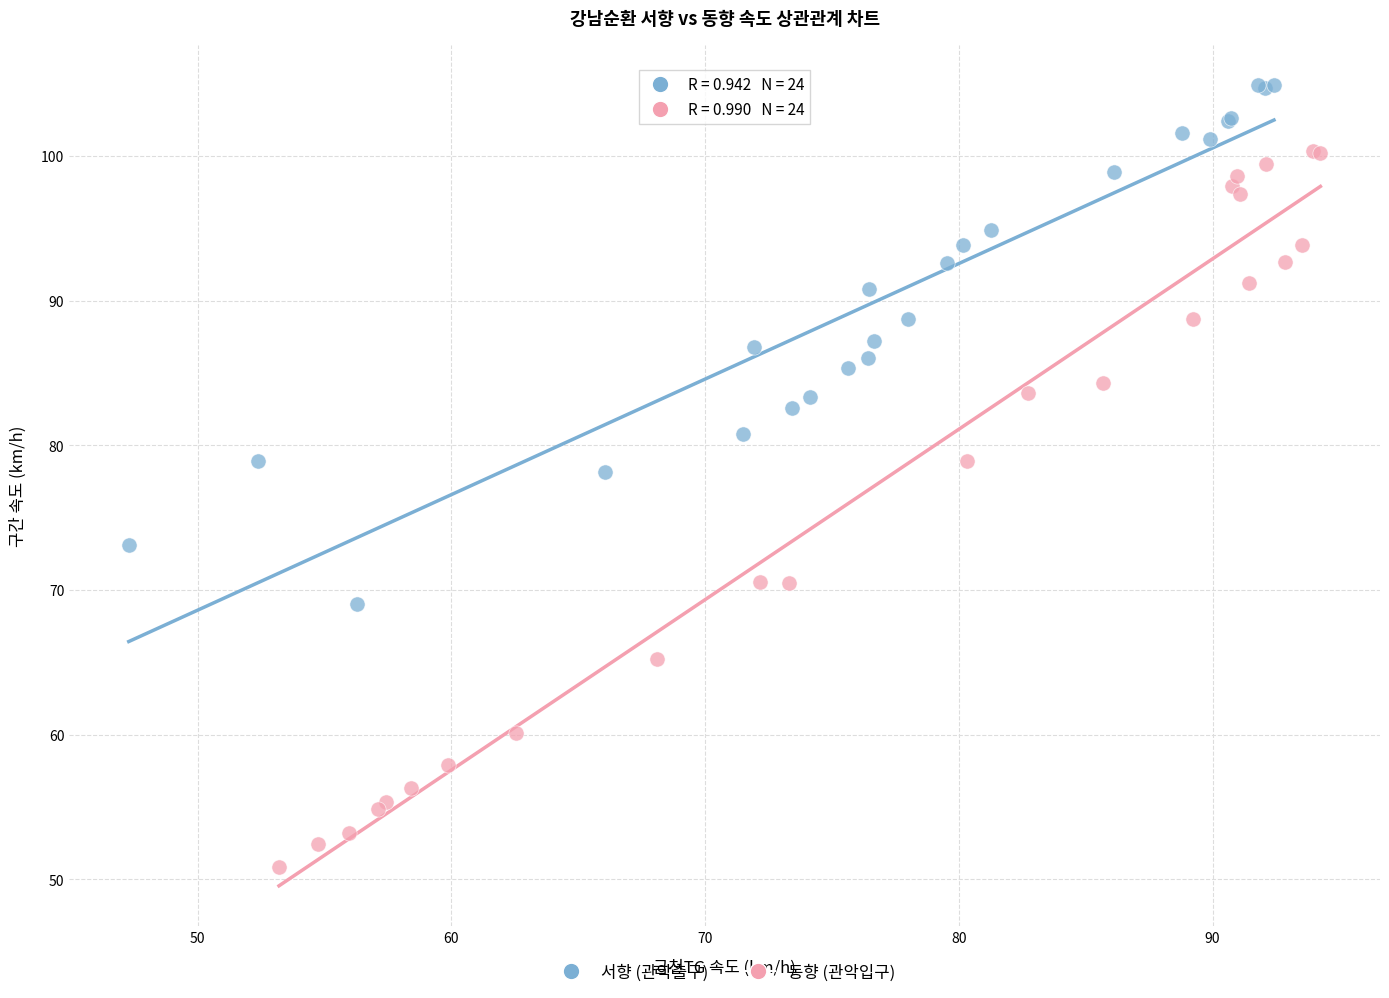

Which series reaches the maximum Y coordinate?

서향 (관악출구)